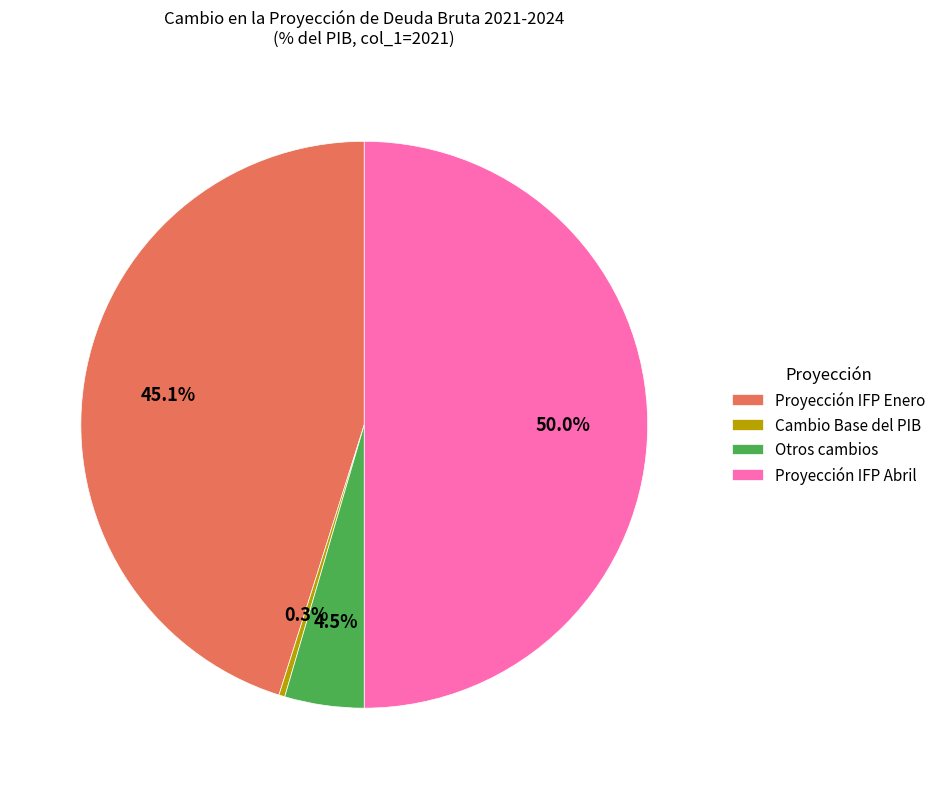

What is the largest slice in the pie chart?

Proyección IFP Abril